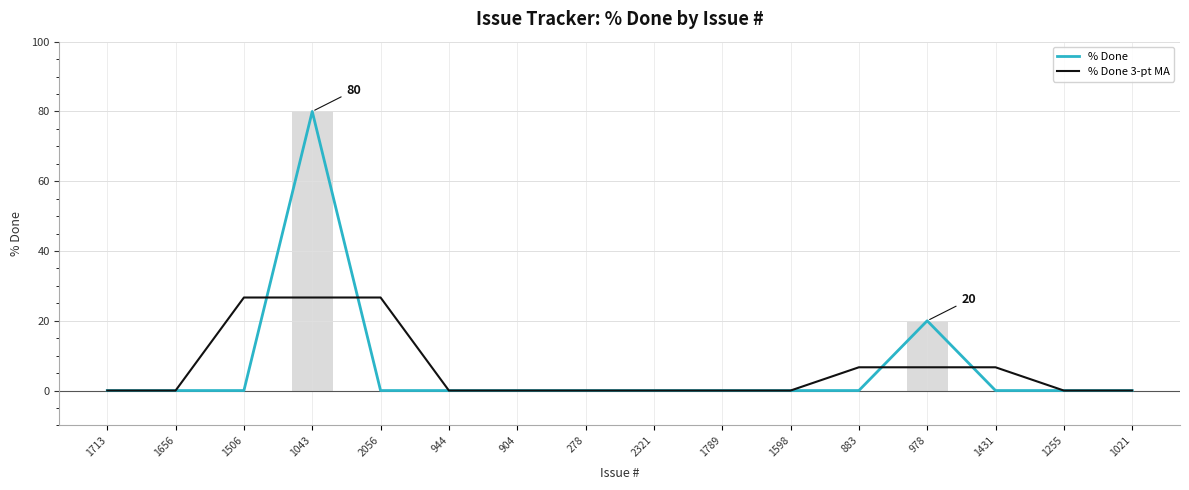

Reading left to right, what are all the values shown in this chart?

% Done: 0.0	0.0	0.0	80.0	0.0	0.0	0.0	0.0	0.0	0.0	0.0	0.0	20.0	0.0	0.0	0.0
% Done 3-pt MA: 0.0	0.0	26.7	26.7	26.7	0.0	0.0	0.0	0.0	0.0	0.0	6.7	6.7	6.7	0.0	0.0